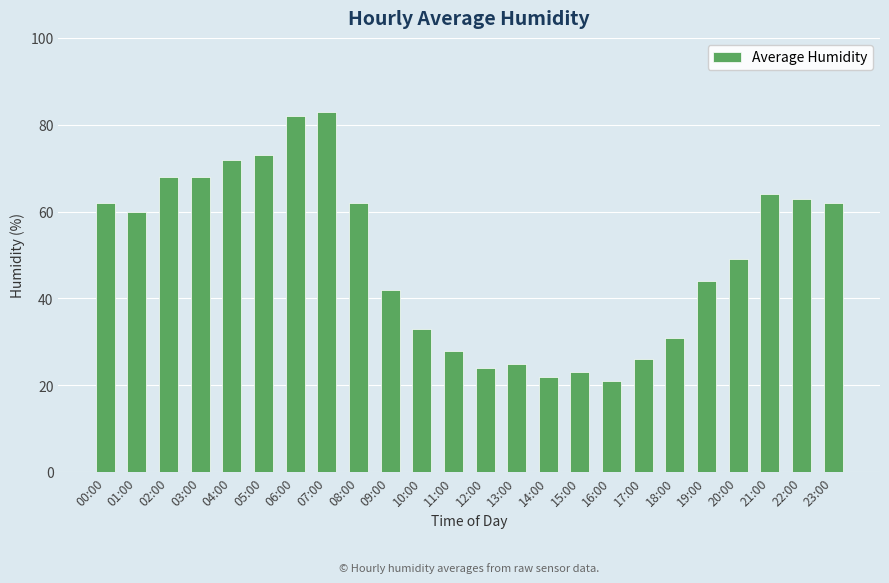

The value at 01:00 is 60. True or false?

True